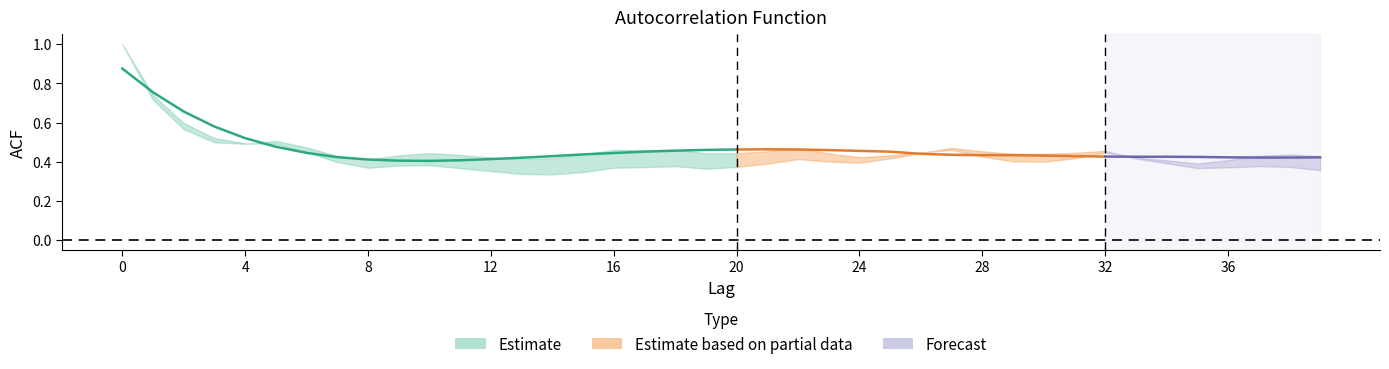

Which category has the lowest value across all series?

14